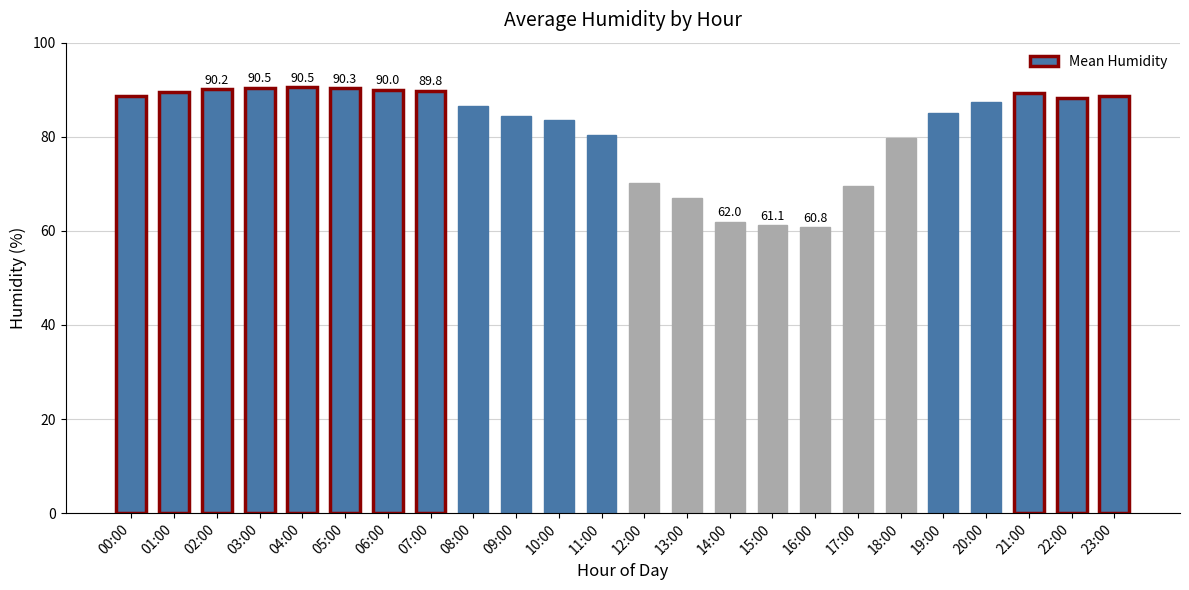

Are the bars grouped side by side (vs. stacked)?

No